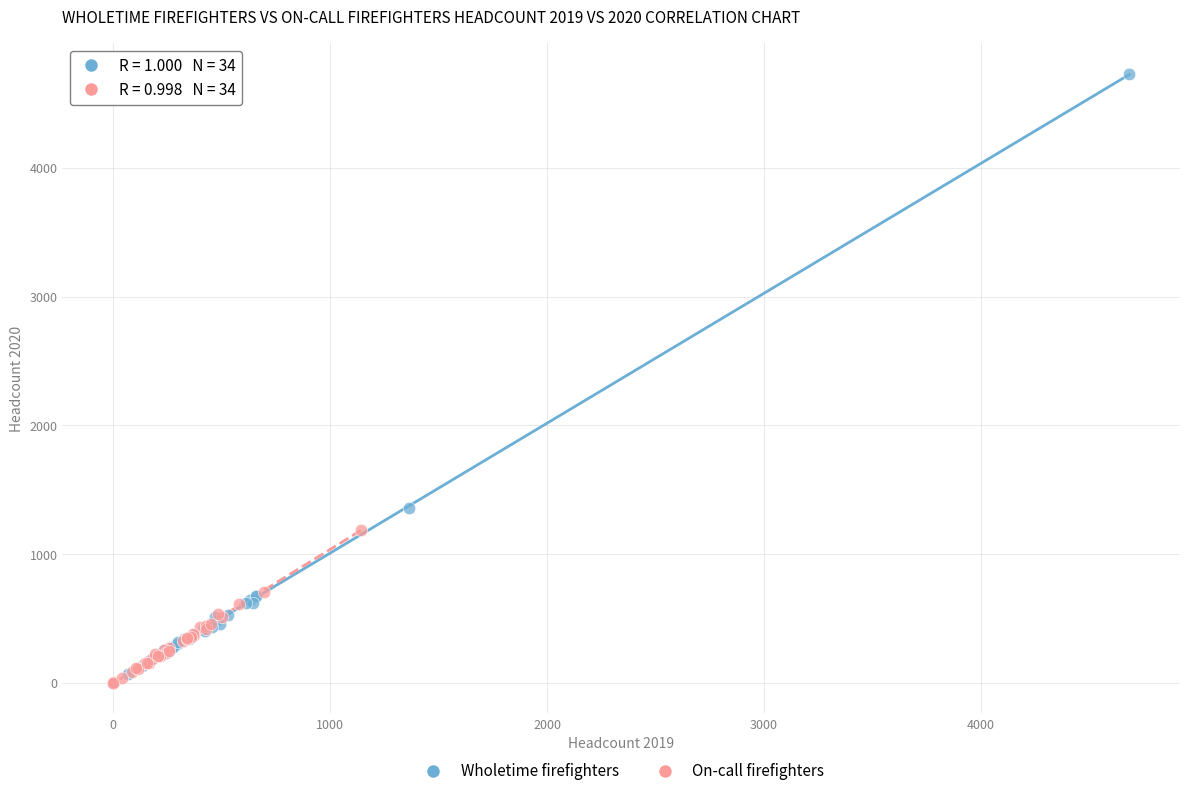

Which series has the largest Y range (max minus min)?

Wholetime firefighters